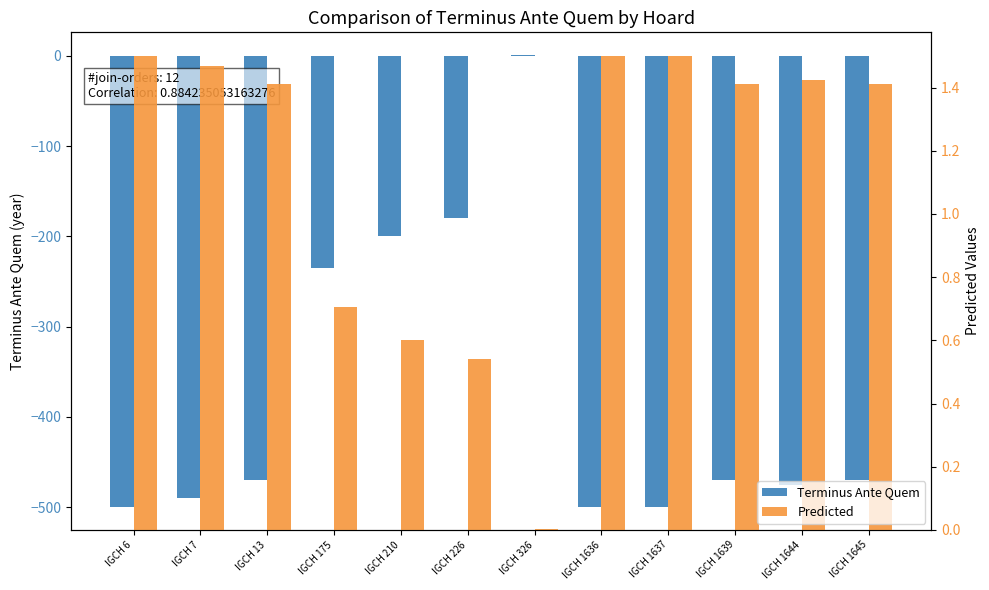

Between IGCH 226 and IGCH 326, which series saw the biggest shift?

Terminus Ante Quem